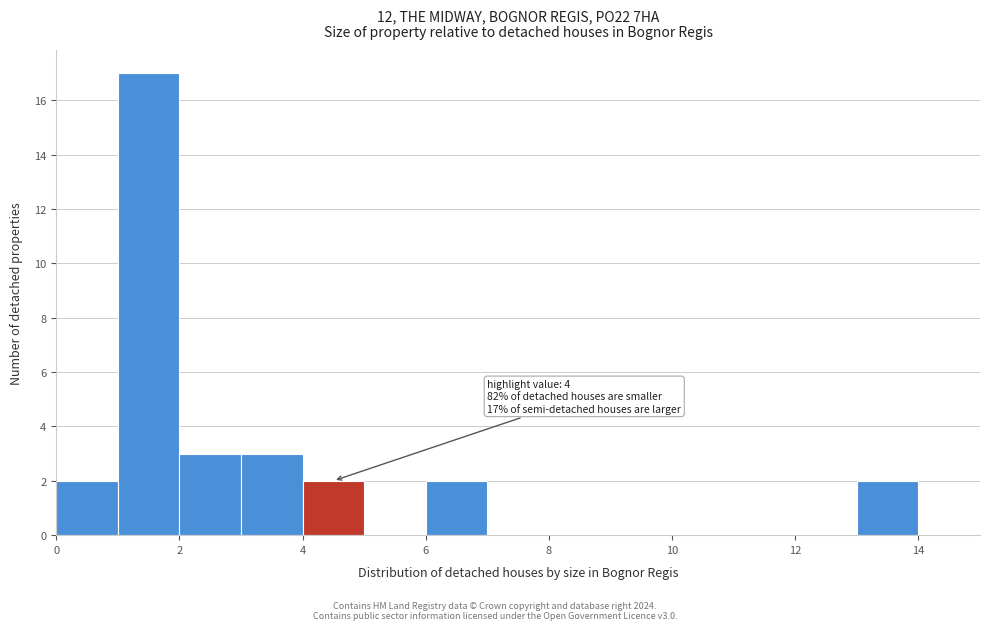

Which range on the x-axis has the tallest bar?

1 to 2